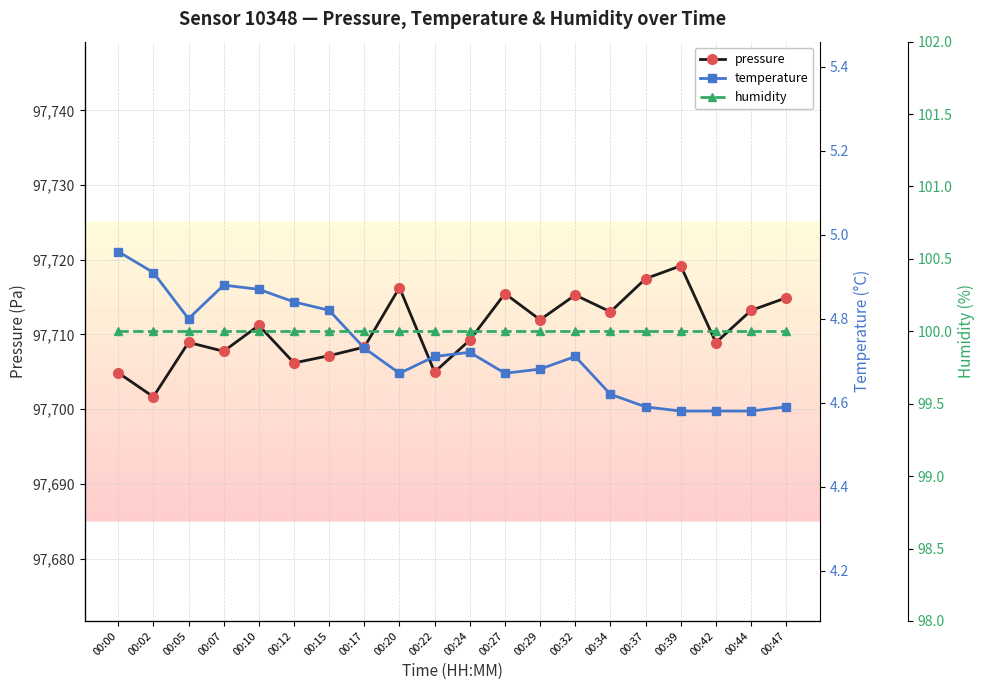

What is the greatest value displayed?

97719.2